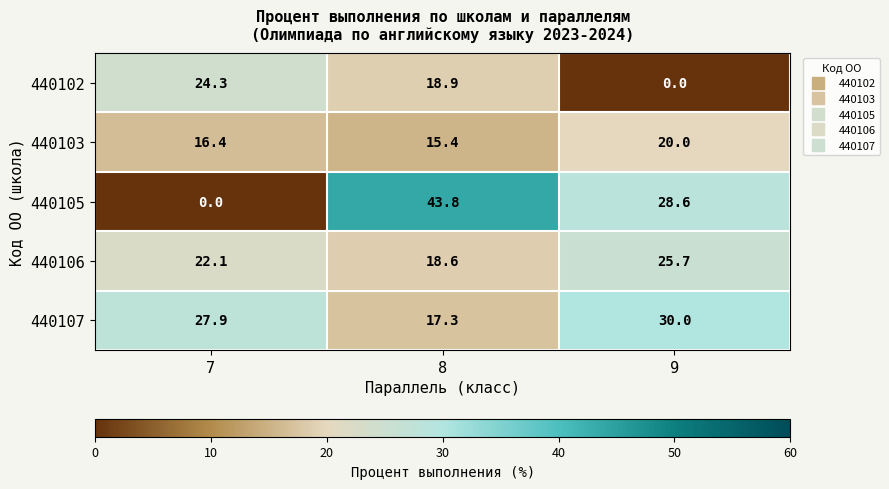

At which label is 440107 closest to 23?

7